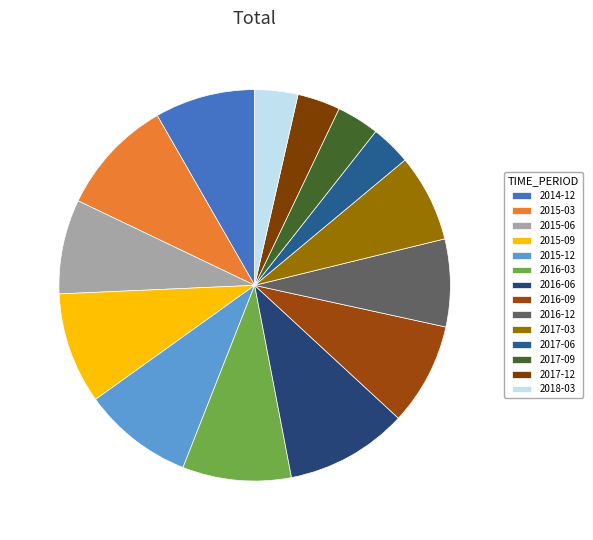

Count the number of slices in the pie.

14